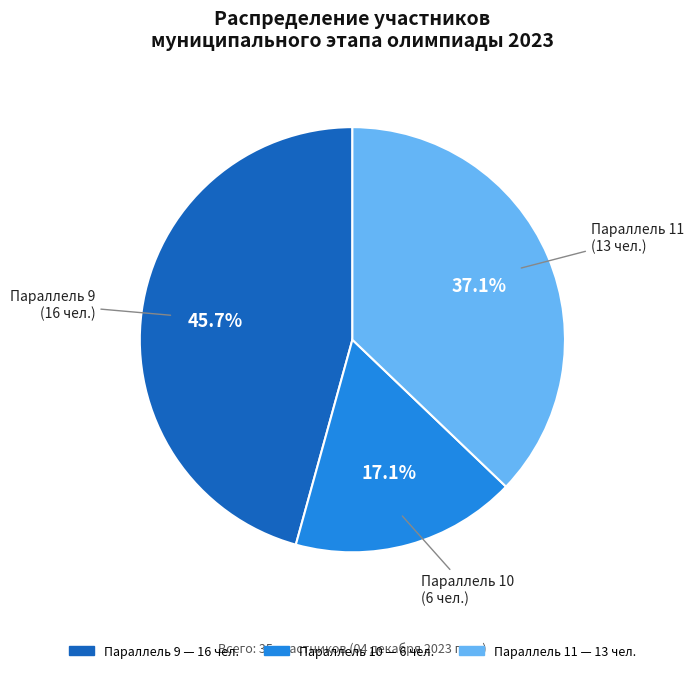

To the nearest percent, what is the average slice percentage?

33%